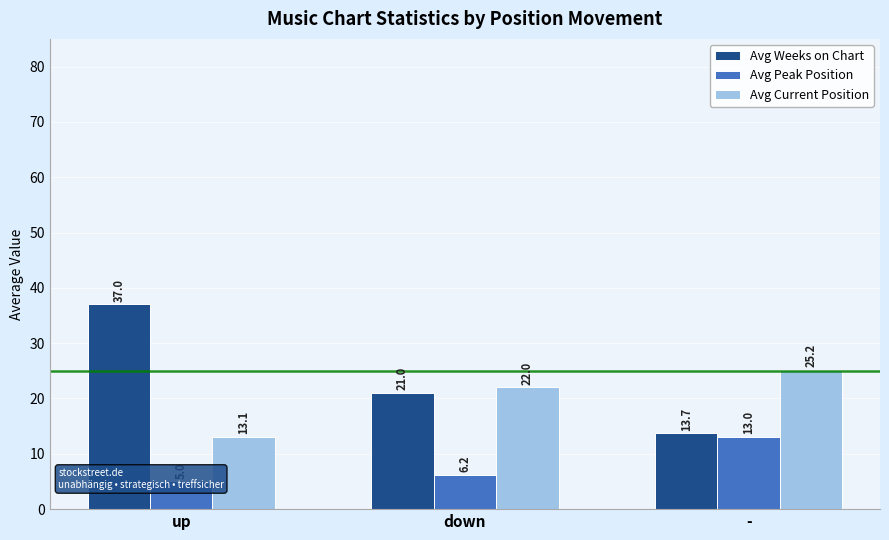

List the labels in order of Avg Current Position value, smallest first.

up, down, -